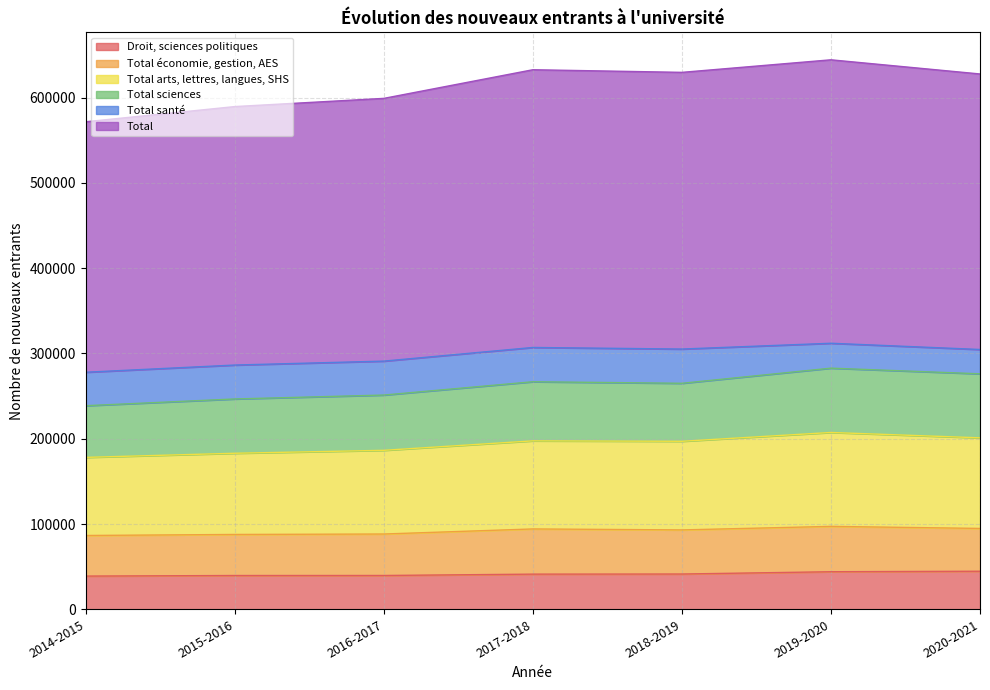

Where does the Total santé series first go above 39773?

2017-2018